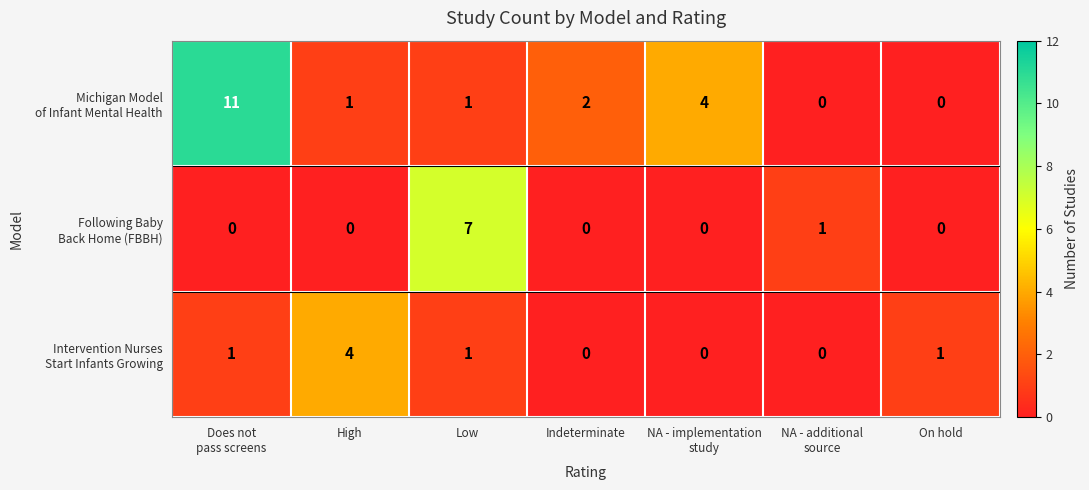

What is the maximum value shown in the chart?

11